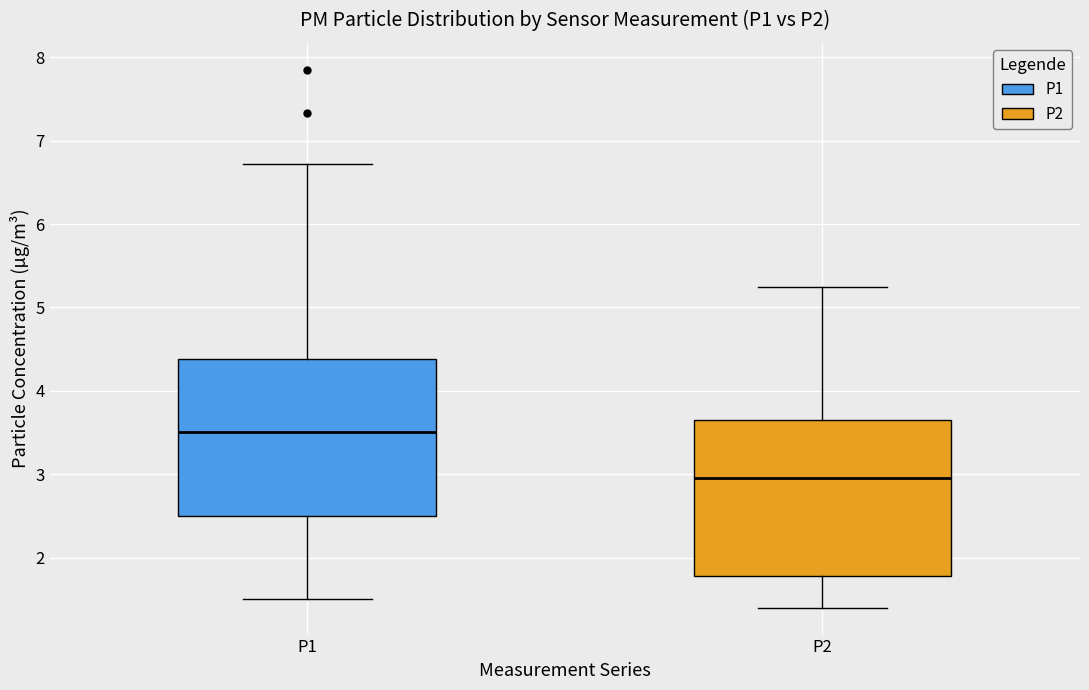

Which box's median line is the highest?

P1